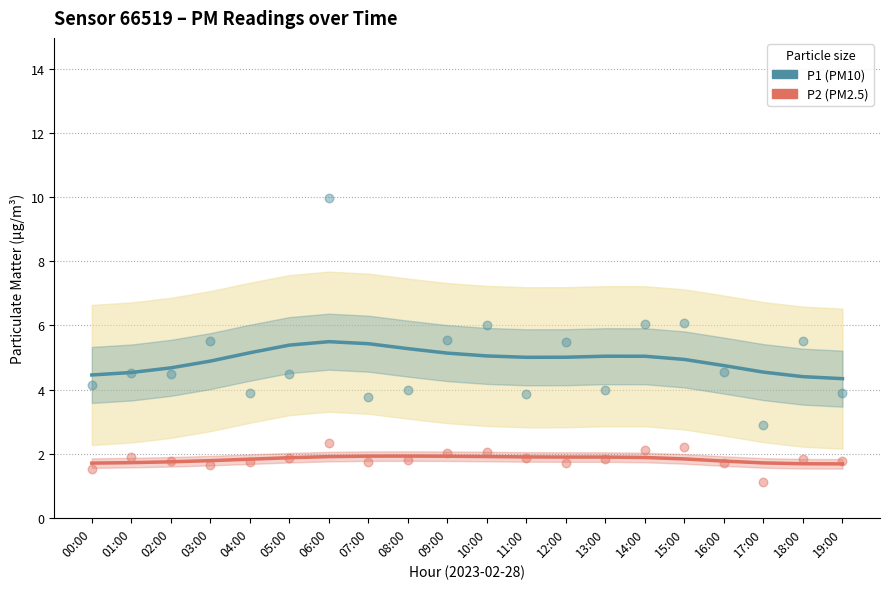

At which category is the sum across all series the highest?

06:00